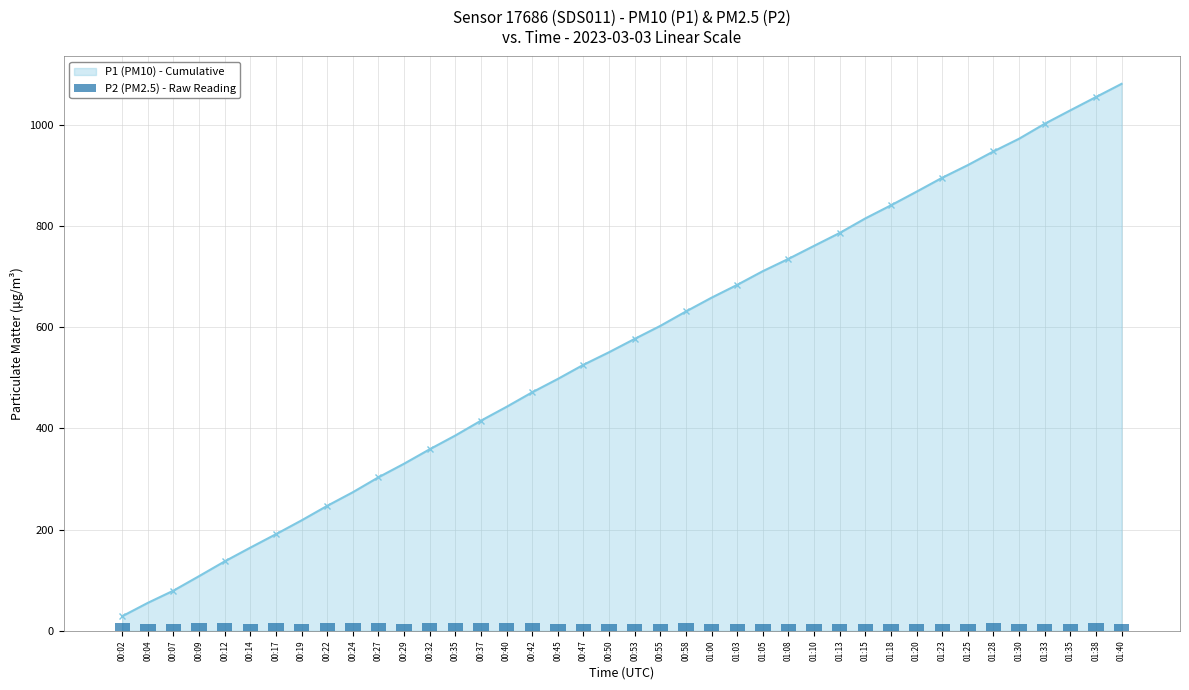

How many values are below 14?

11